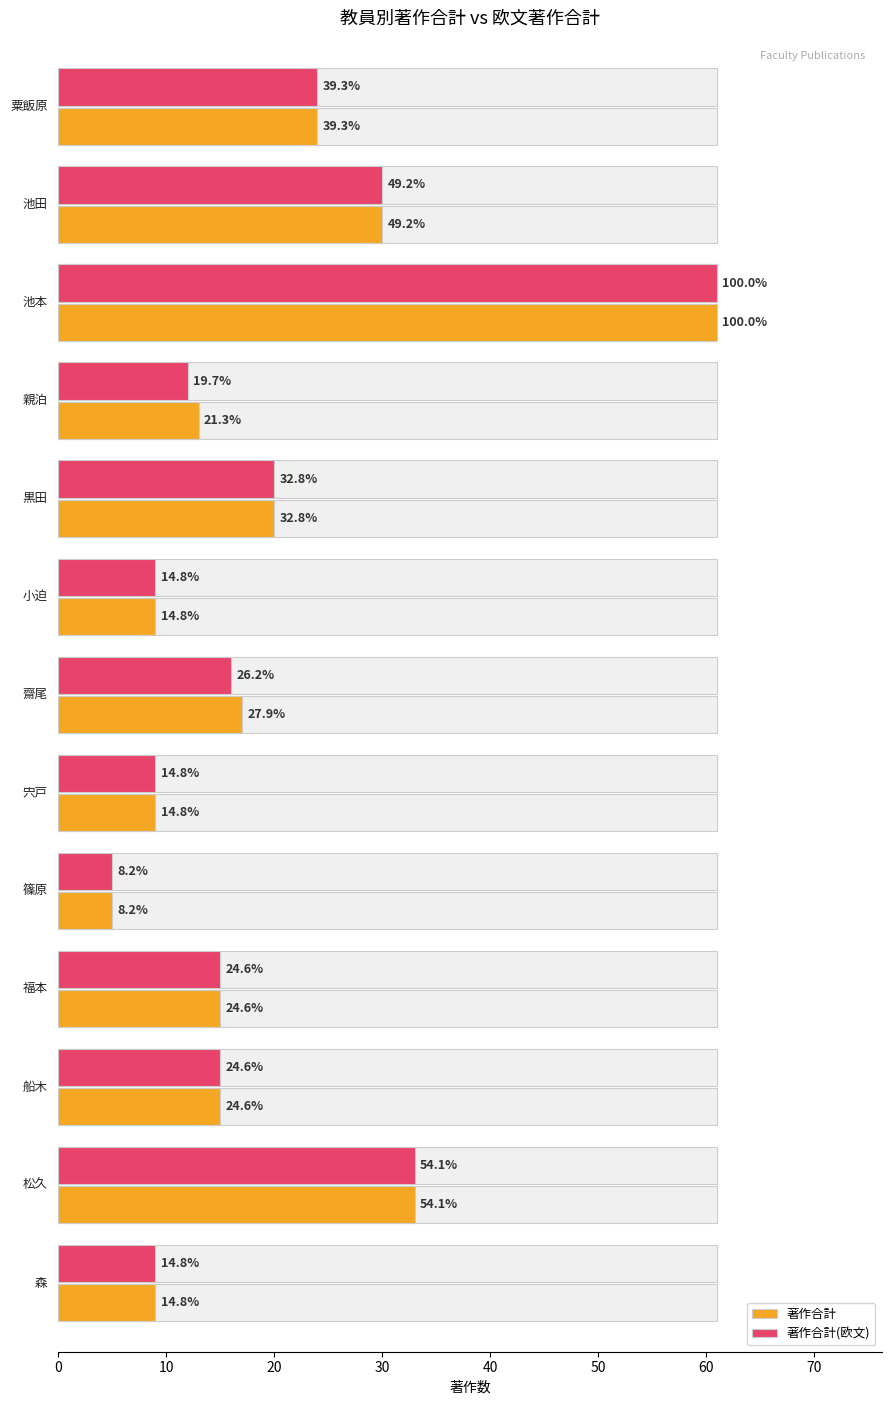

The value of 著作合計 at 60 is 11. True or false?

False